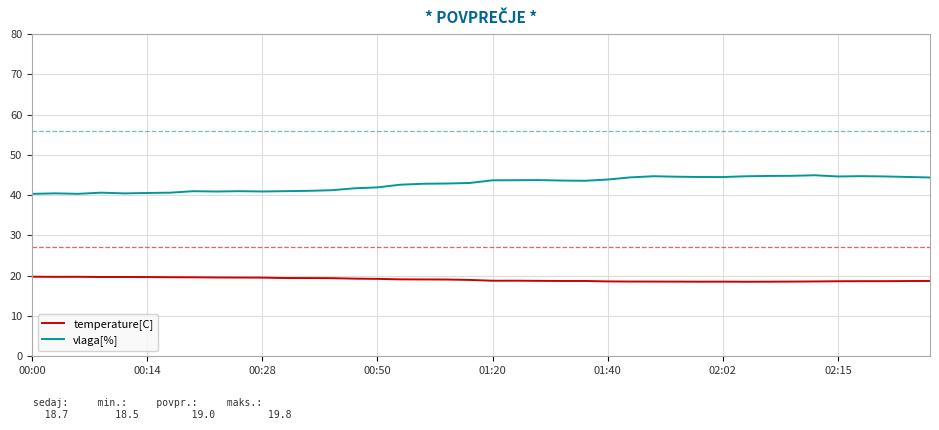

At how many categories does at least one series exceed 23?

40